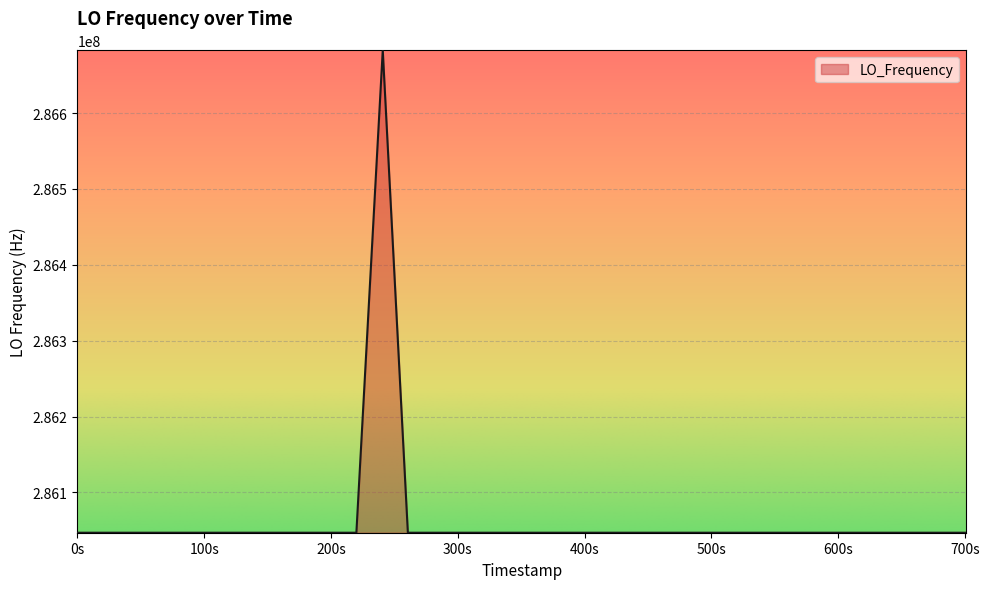

True or false: the data has more than 2 interior local peaks.

True